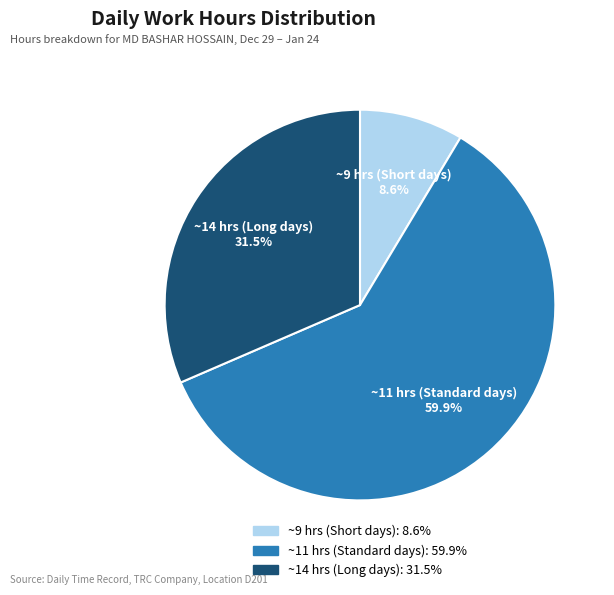

Is there any slice that represents more than half of the pie?

Yes